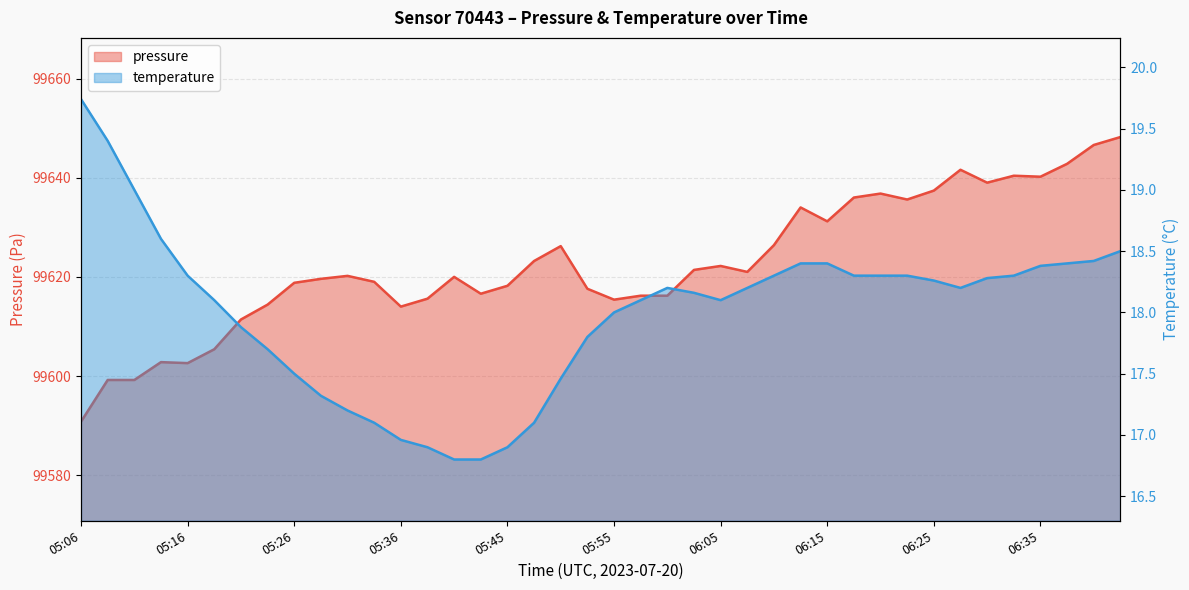

List the series in order of their overall mean, highest first.

pressure, temperature